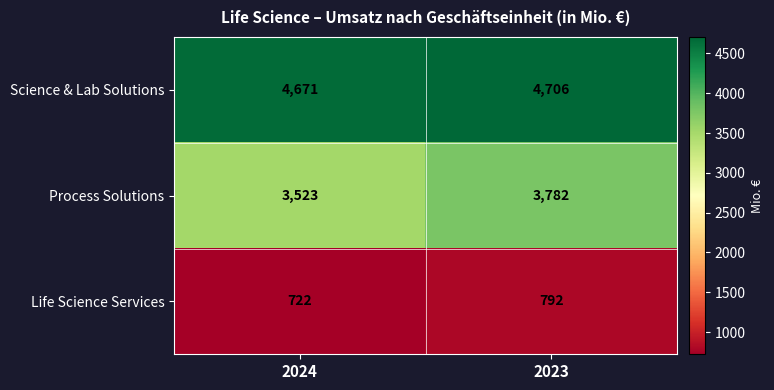

Reading left to right, extract all data points from this chart.

Science & Lab Solutions: 2024=4671	2023=4706
Process Solutions: 2024=3523	2023=3782
Life Science Services: 2024=722	2023=792